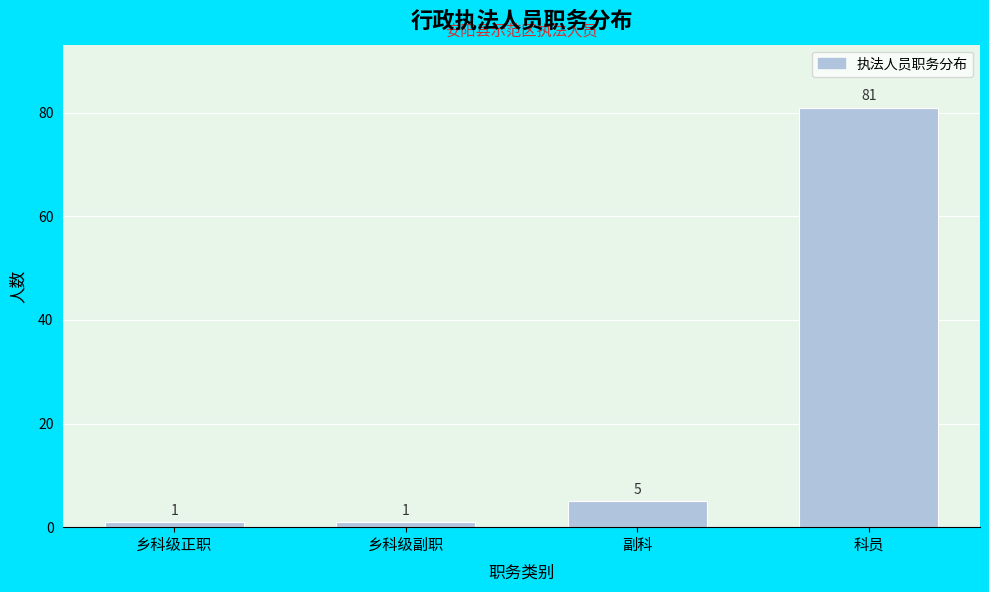

Reading left to right, extract all data points from this chart.

1	1	5	81